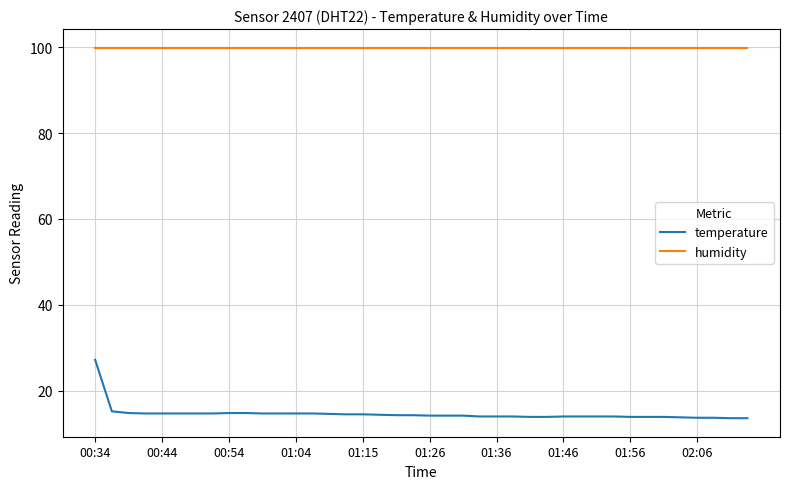

List the series in order of their overall mean, lowest first.

temperature, humidity